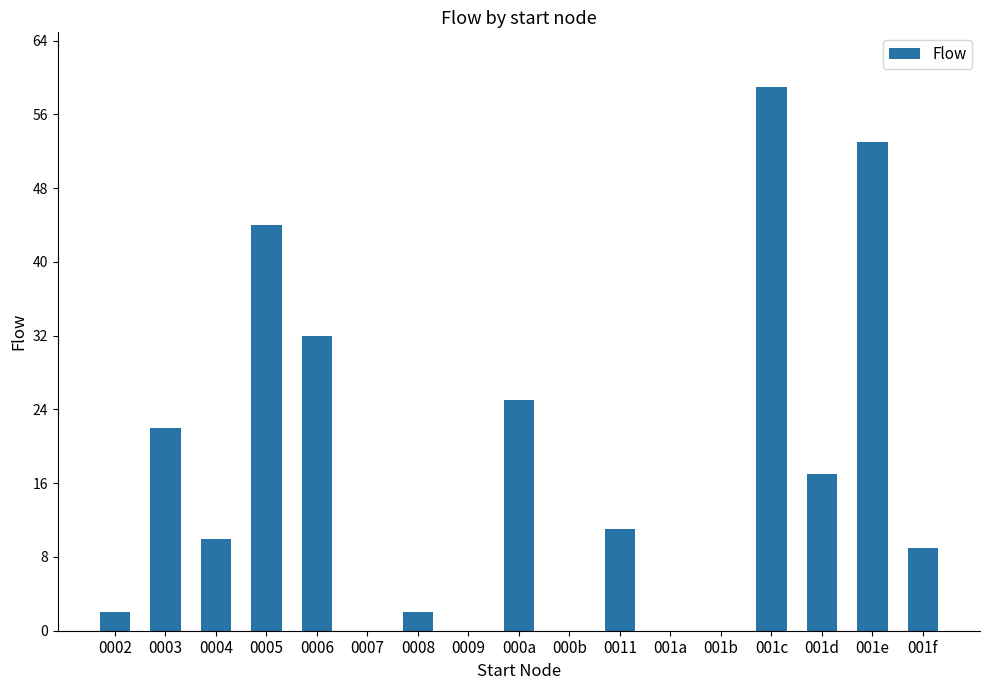

What is the greatest value displayed?

59